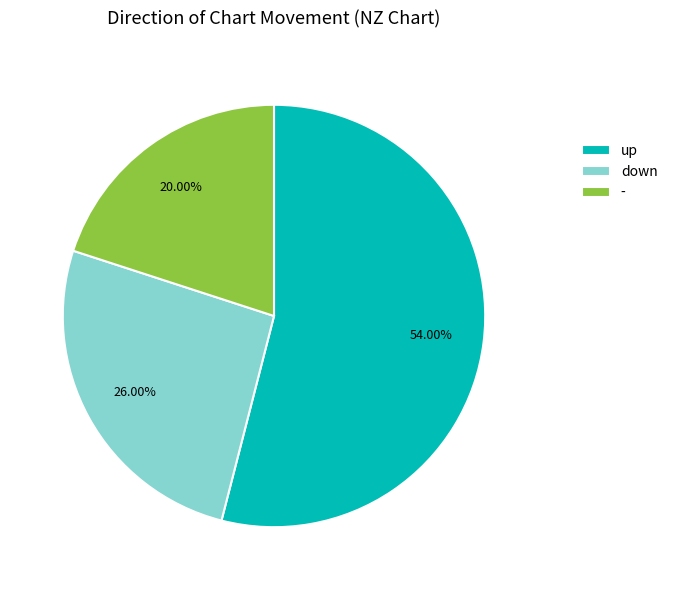

What is the total percentage of up and down?

80.0%